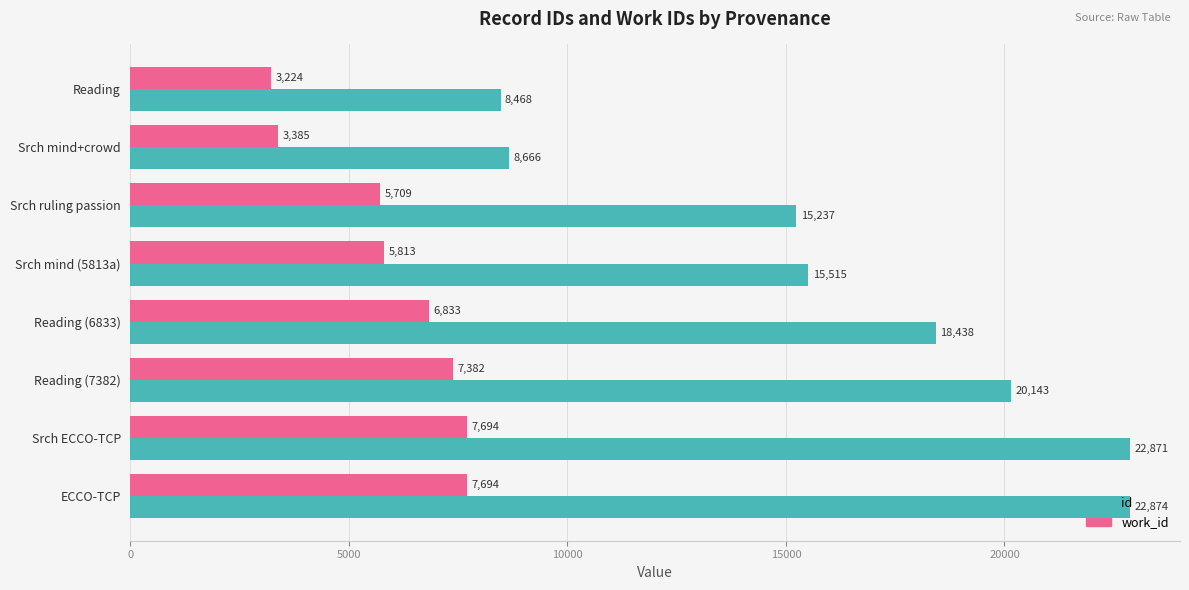

What is the average value of the work_id series?

5967